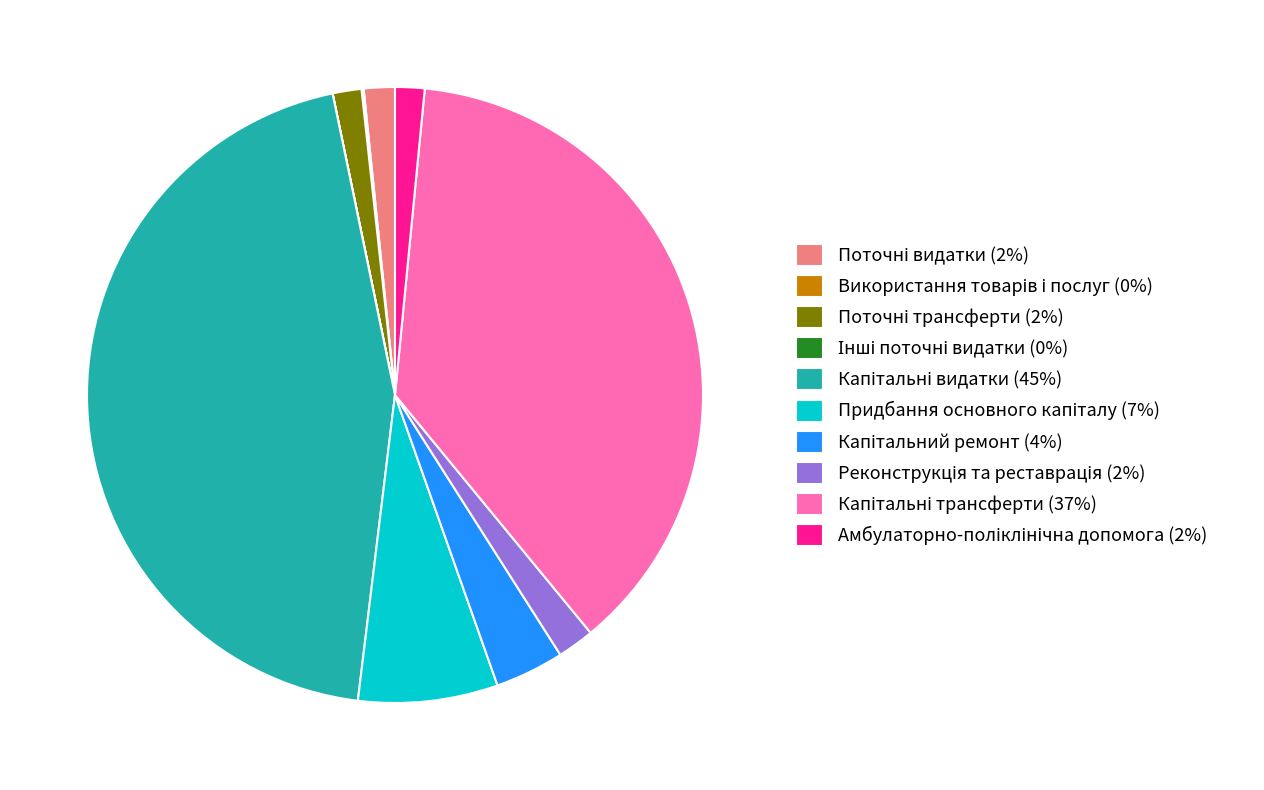

Is there a majority slice in this chart?

No